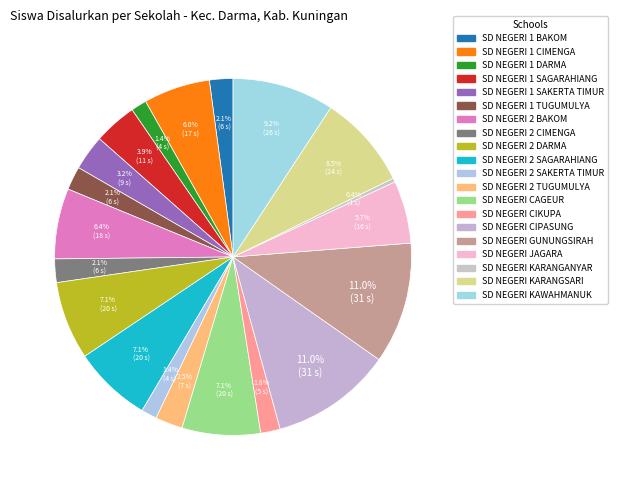

Count the number of slices in the pie.

20